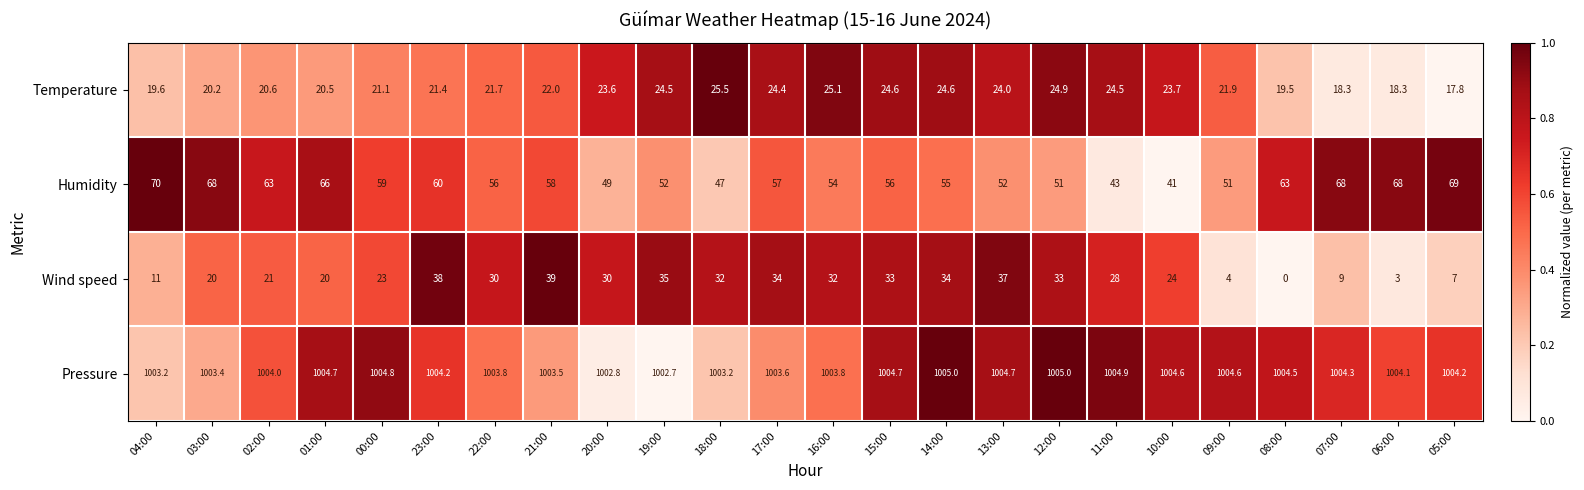

What is the difference between the maximum and minimum values in the Wind speed series?

39.0